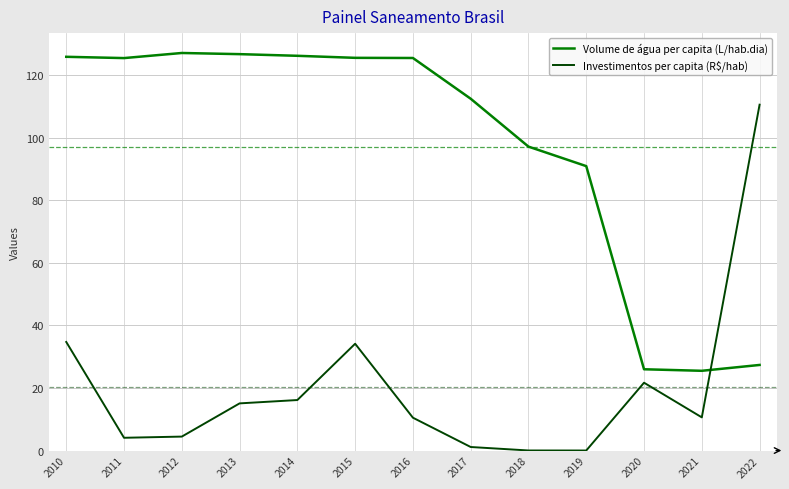

At how many categories does at least one series exceed 104?

9